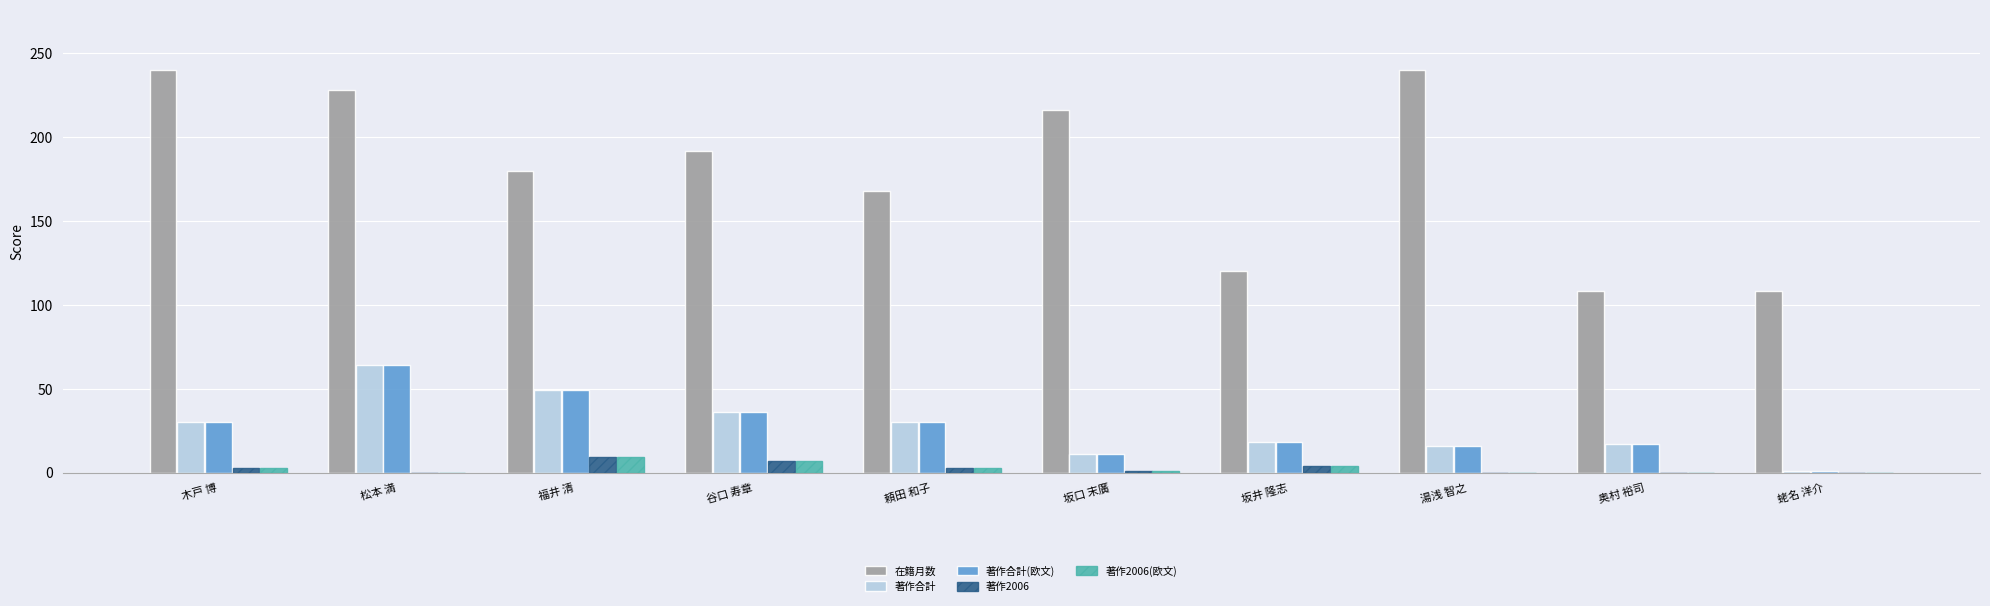

At which label does 著作合計 reach its peak?

松本 満